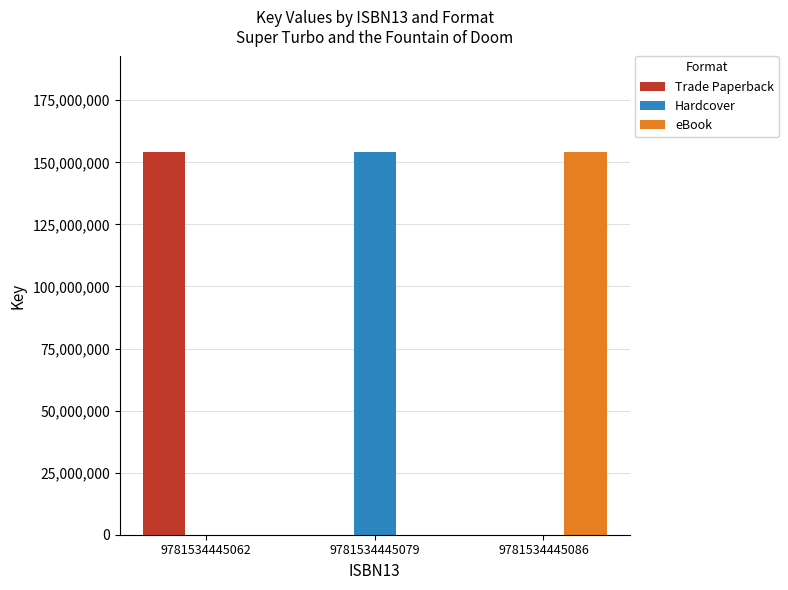

At which label does eBook reach its peak?

9781534445086